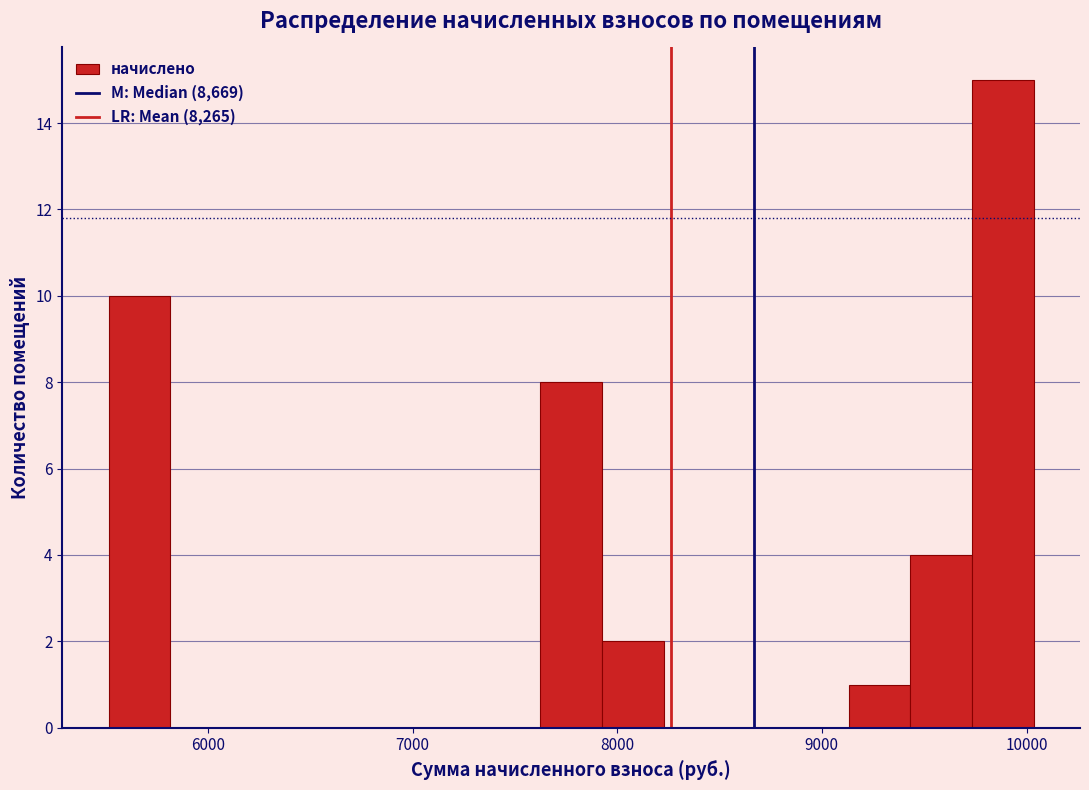

Around what value on the x-axis is the tallest bar? Give the approximate position of its centre, as read against the axis.

9900